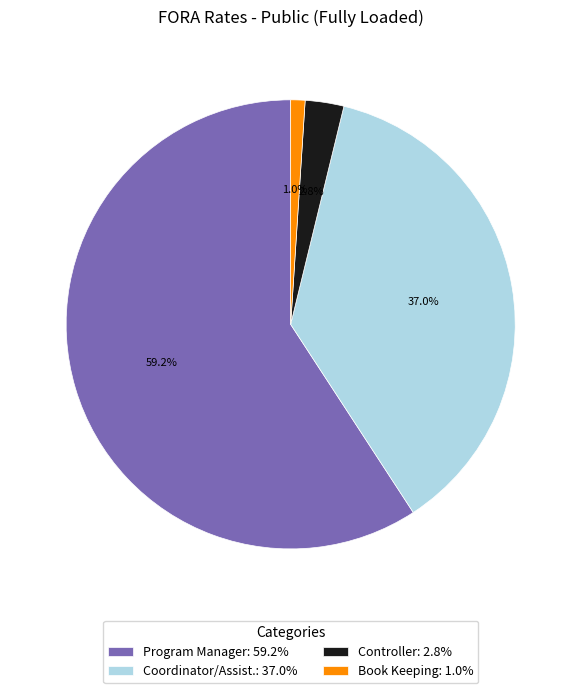

What percentage is the Book Keeping slice, to the nearest percent?

1%